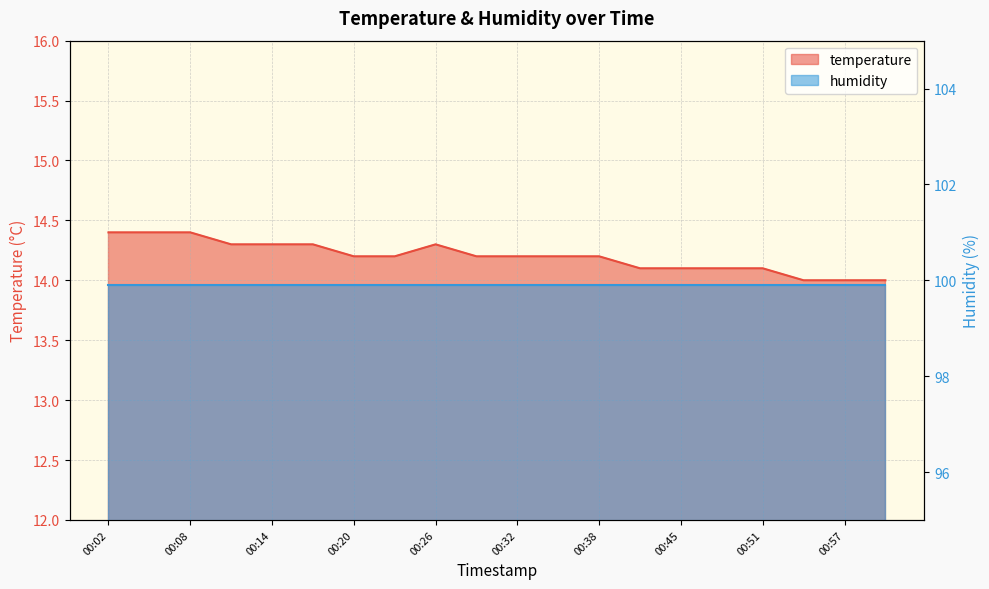

The value at 00:32 is 14.2. True or false?

True